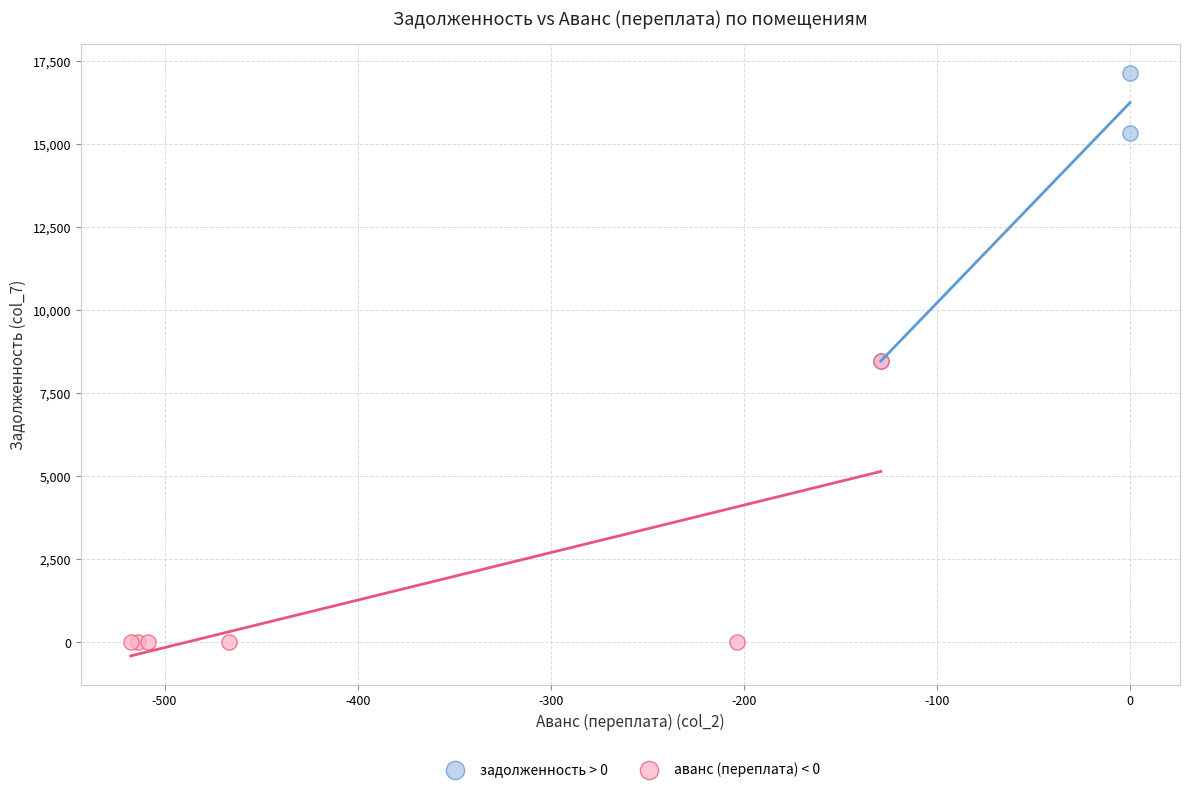

Which series contains the highest Y value?

задолженность > 0